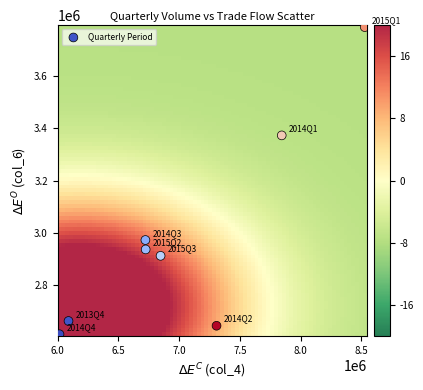

What Y value in the scatter plot is closest to 3199632?

3372726